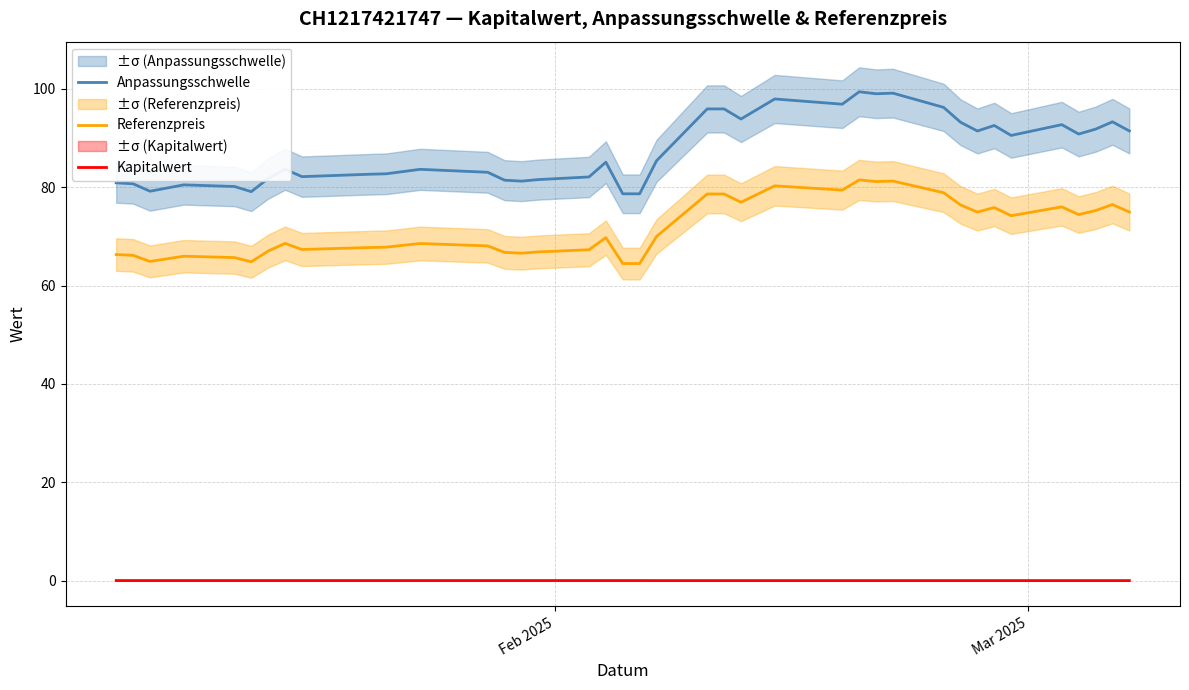

True or false: Kapitalwert and Referenzpreis intersect in this chart.

False